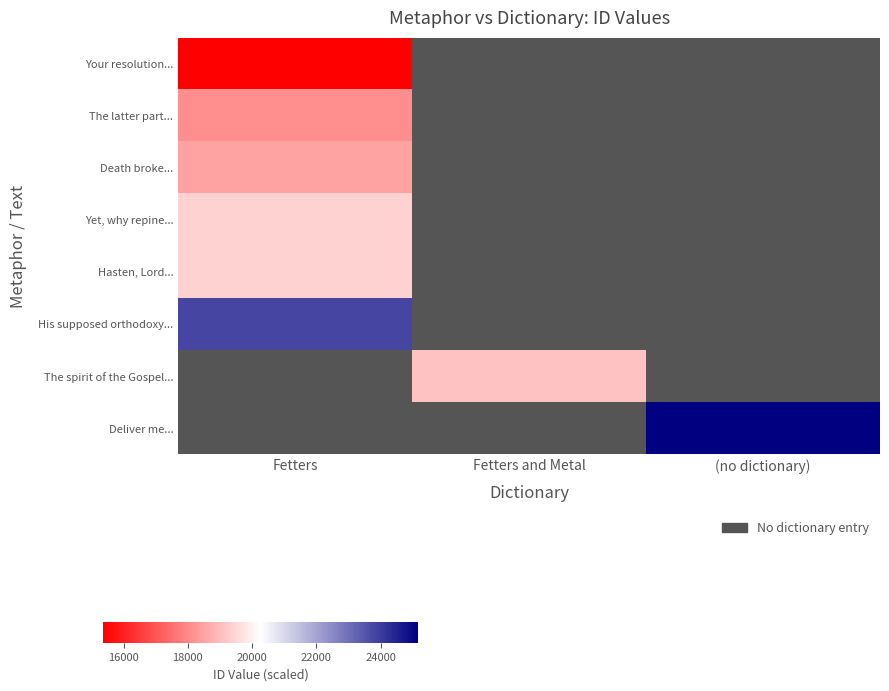

How many positive values does the The latter part... series have?

1